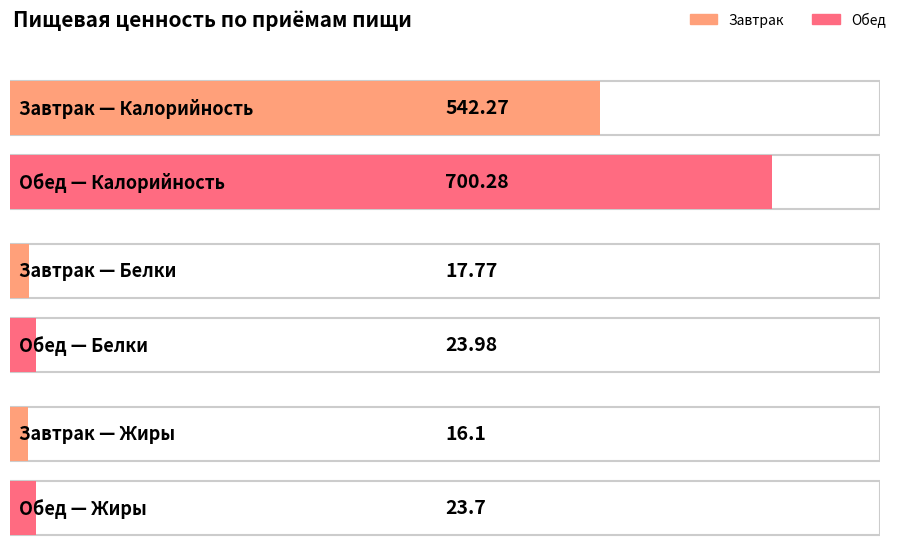

At Обед, list the series in order from smallest to largest.

Жиры, Белки, Калорийность